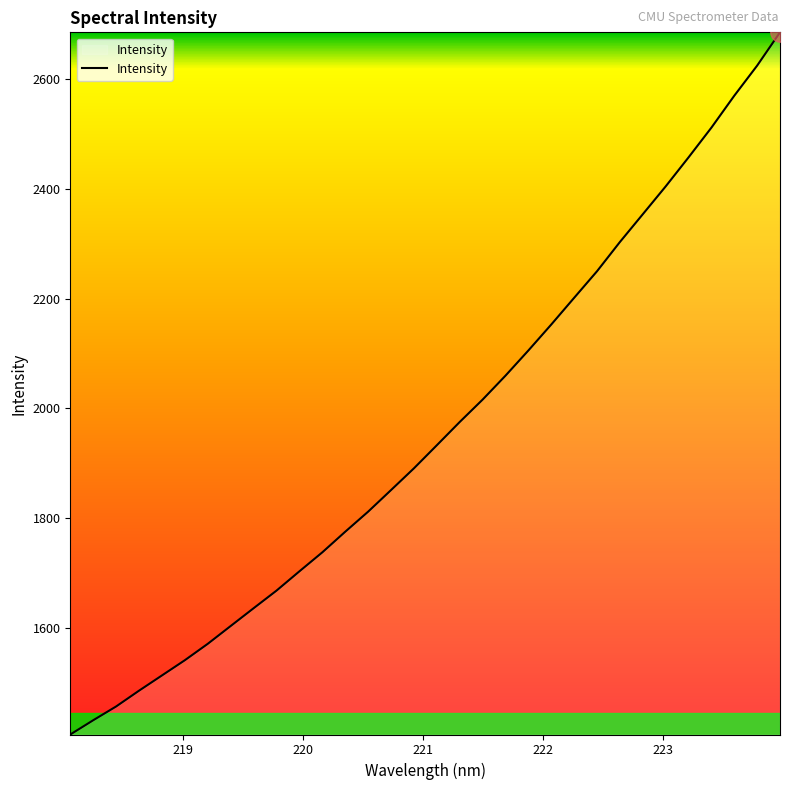

What is the greatest value displayed?

2685.0